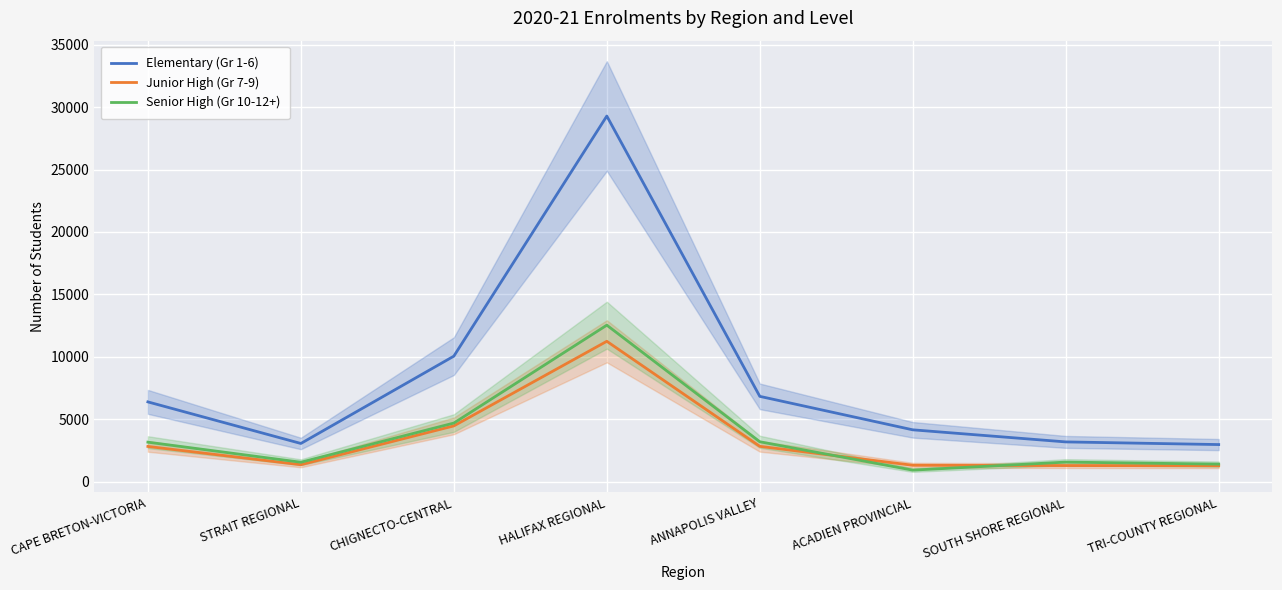

At which label does Junior High (Gr 7-9) reach its peak?

HALIFAX REGIONAL